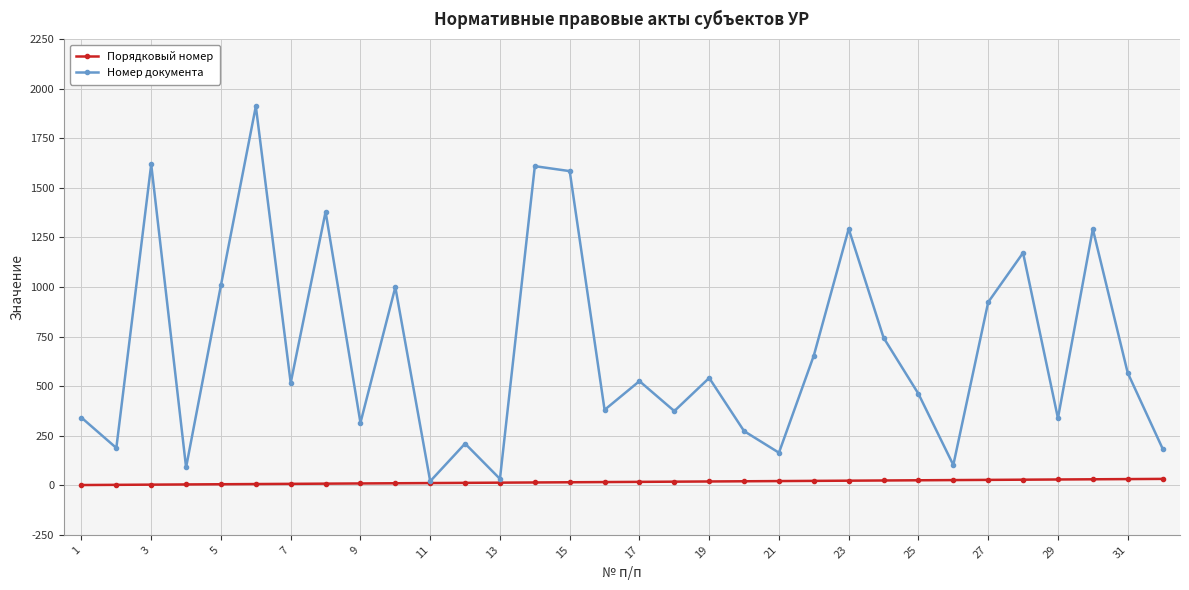

What are all the series names shown in the legend?

Порядковый номер, Номер документа